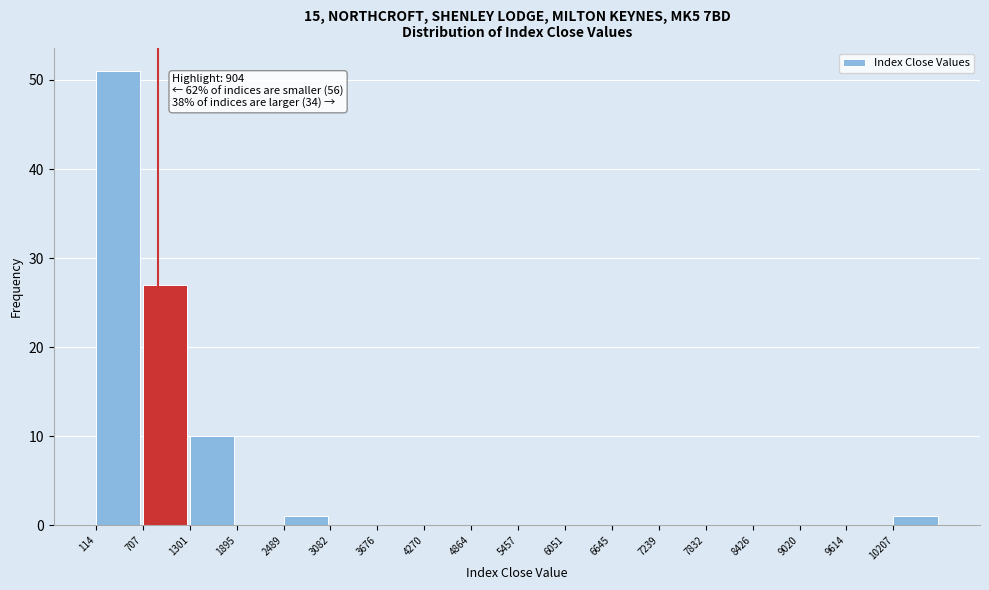

Over which range of the x-axis is the bar tallest?

100 to 700